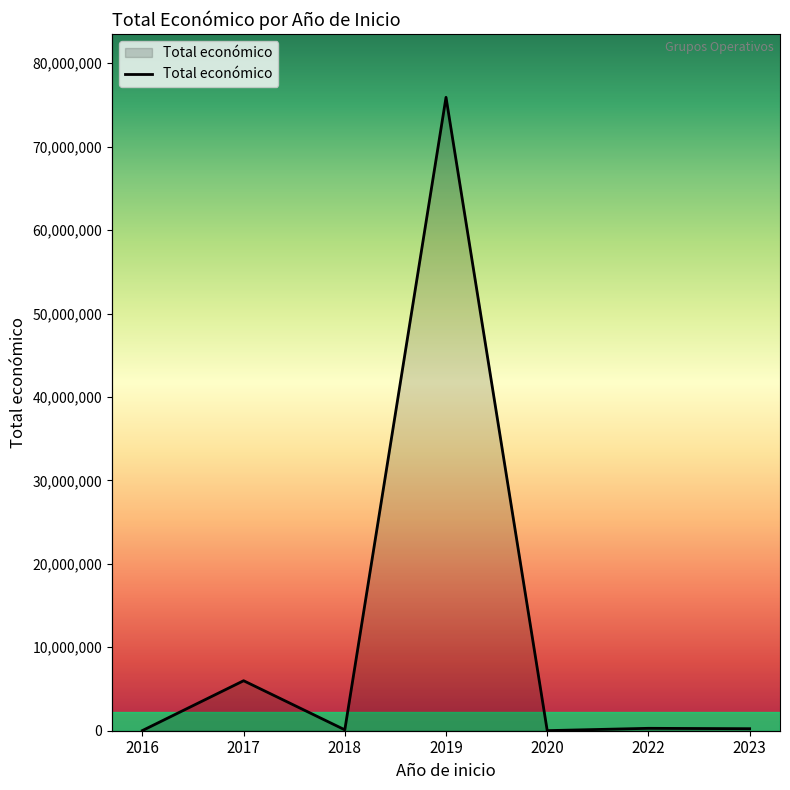

What is the average value?

11796019